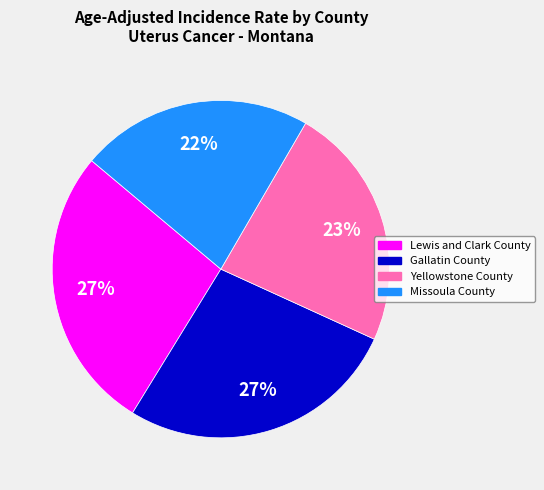

True or false: Lewis and Clark County accounts for 27% of the total.

True